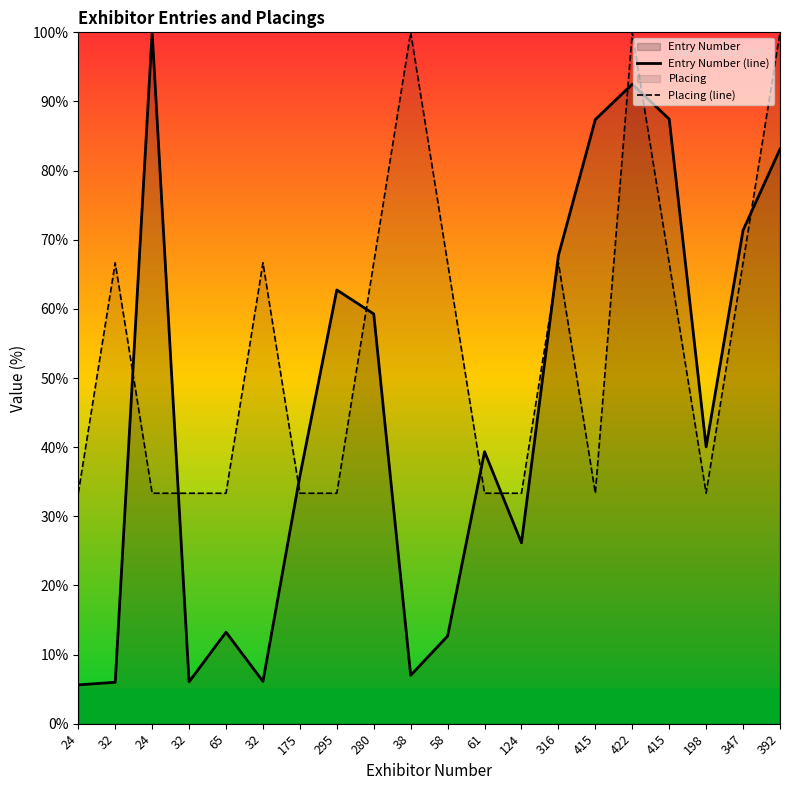

How many intersections are there between Placing (line) and Entry Number (line)?

10